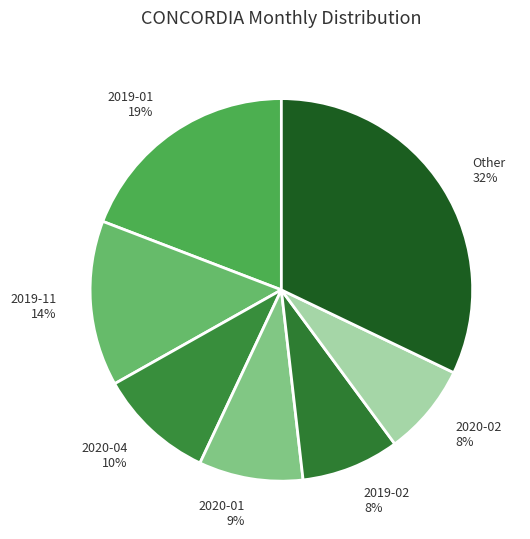

How many segments does this pie chart have?

7